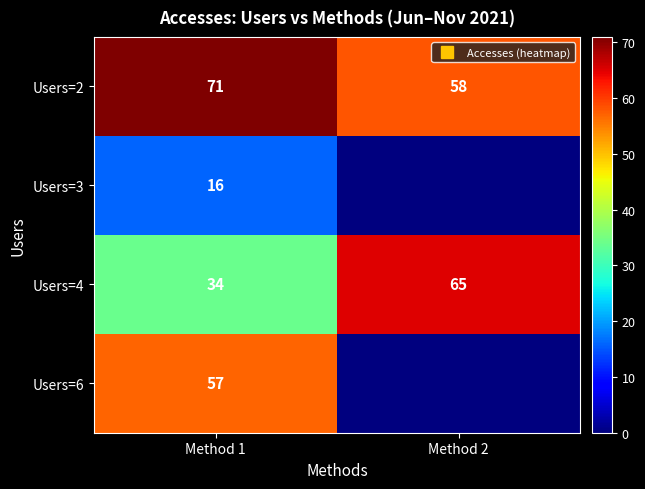

At which category does the chart reach its minimum across all series?

Method 2